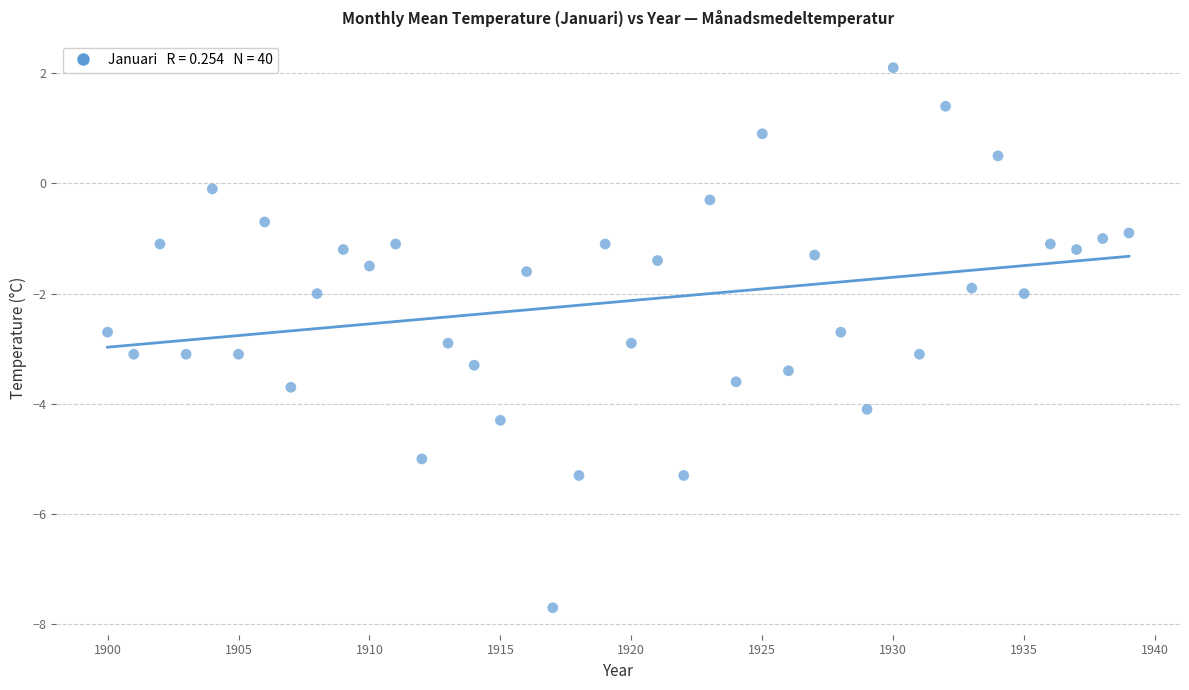

What is the range of X values (max minus min)?

39.0